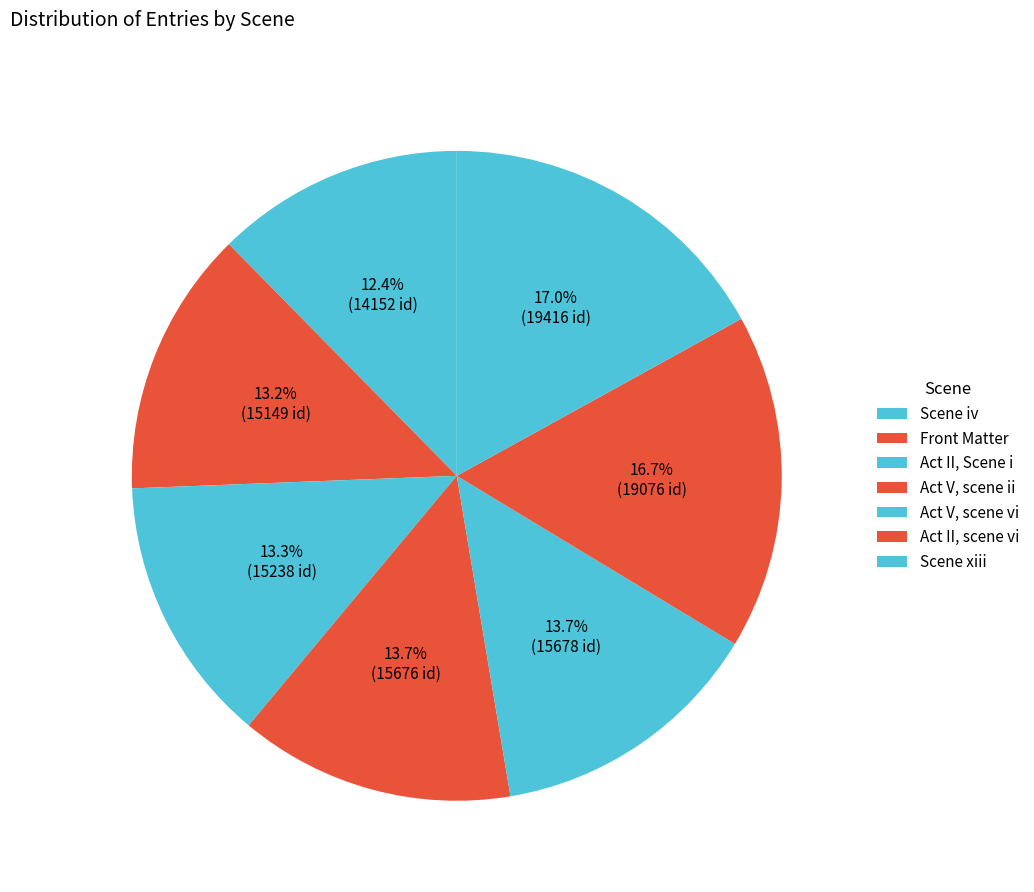

To the nearest percent, what is the average slice percentage?

14%